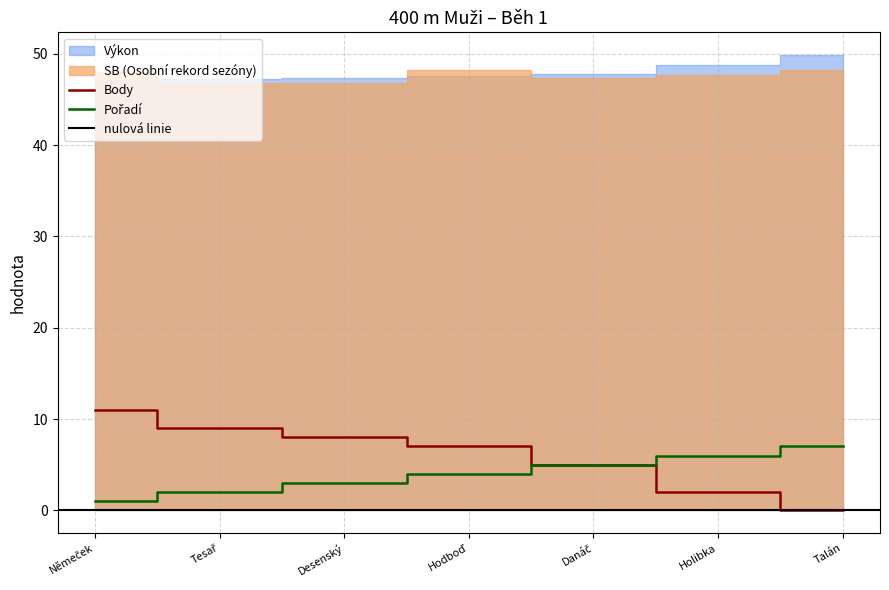

Does the chart have visible grid lines?

Yes